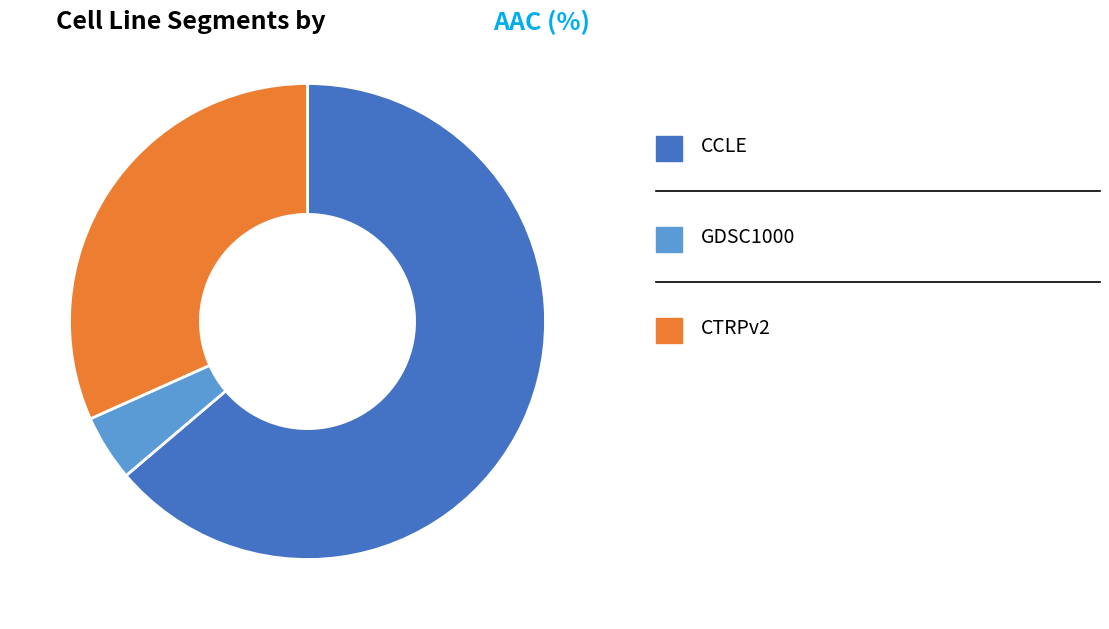

Is there a majority slice in this chart?

Yes